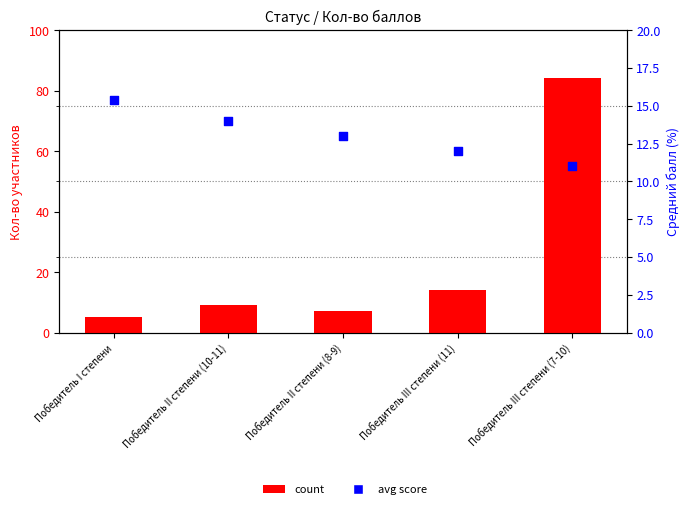

Which series has the largest Y range (max minus min)?

count